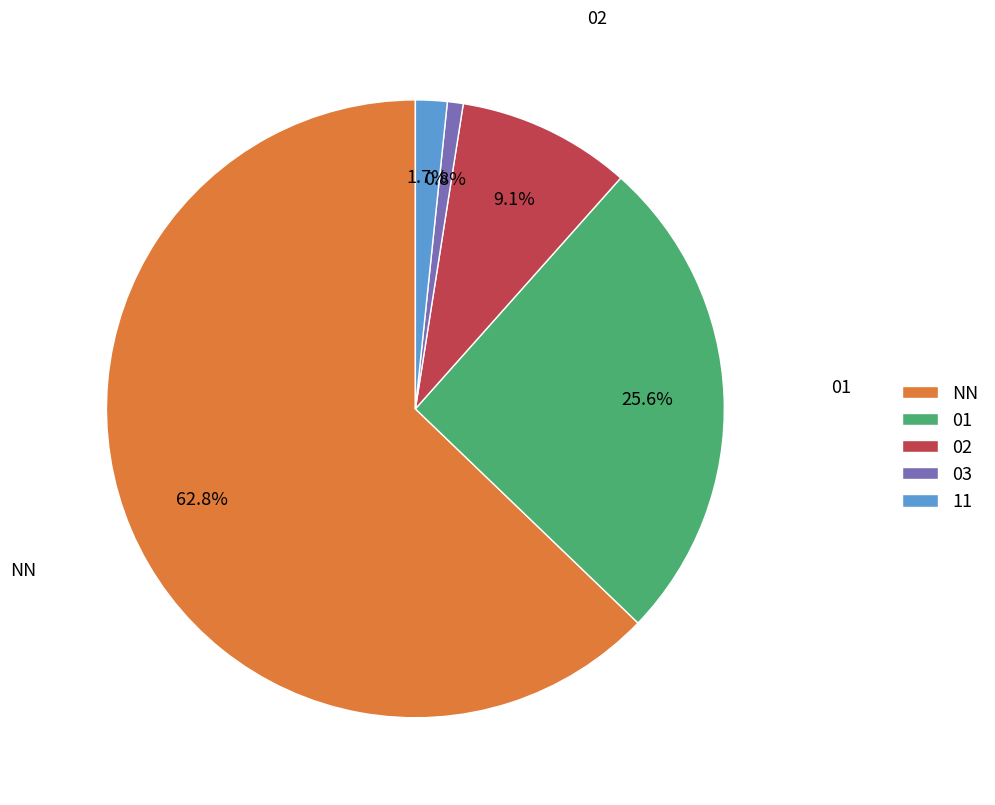

Do 01 and 02 together represent more than half of the pie?

No